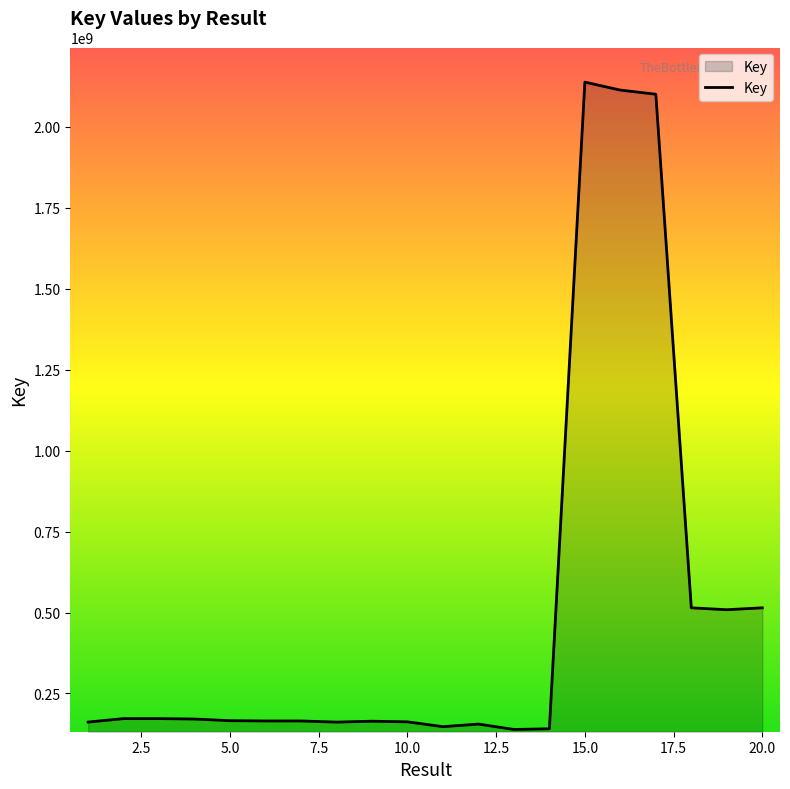

What is the difference between the maximum and minimum values?

1998840712